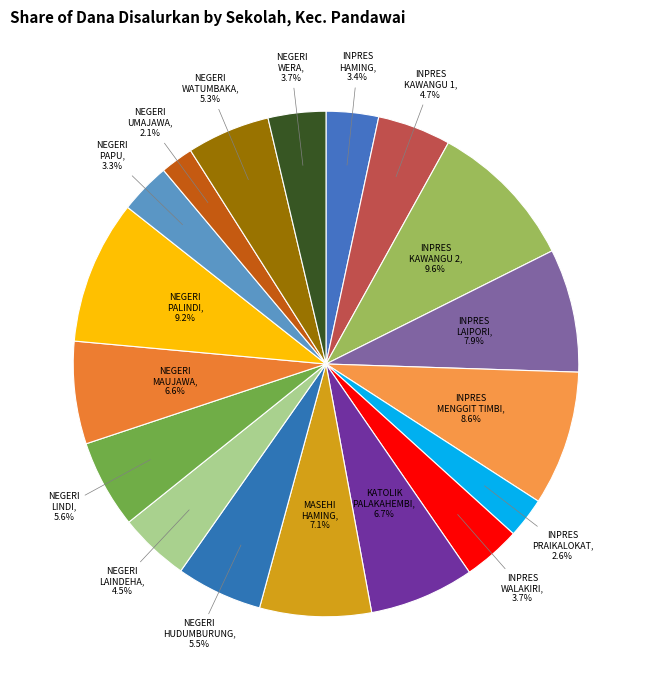

Count the number of slices in the pie.

18